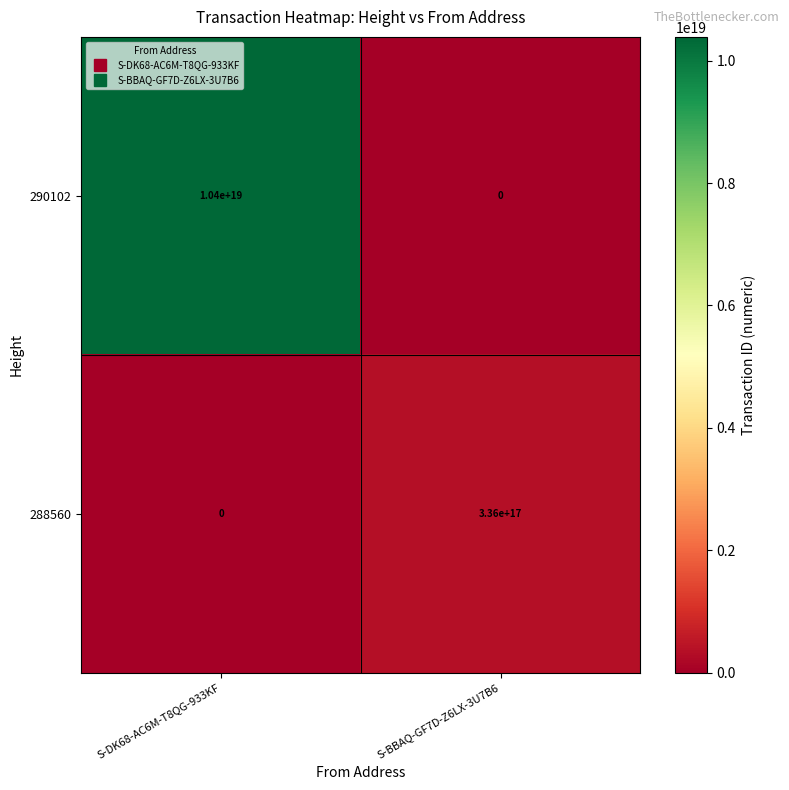

True or false: 288560 has a value of -170096522765120160 at S-DK68-AC6M-T8QG-933KF.

False